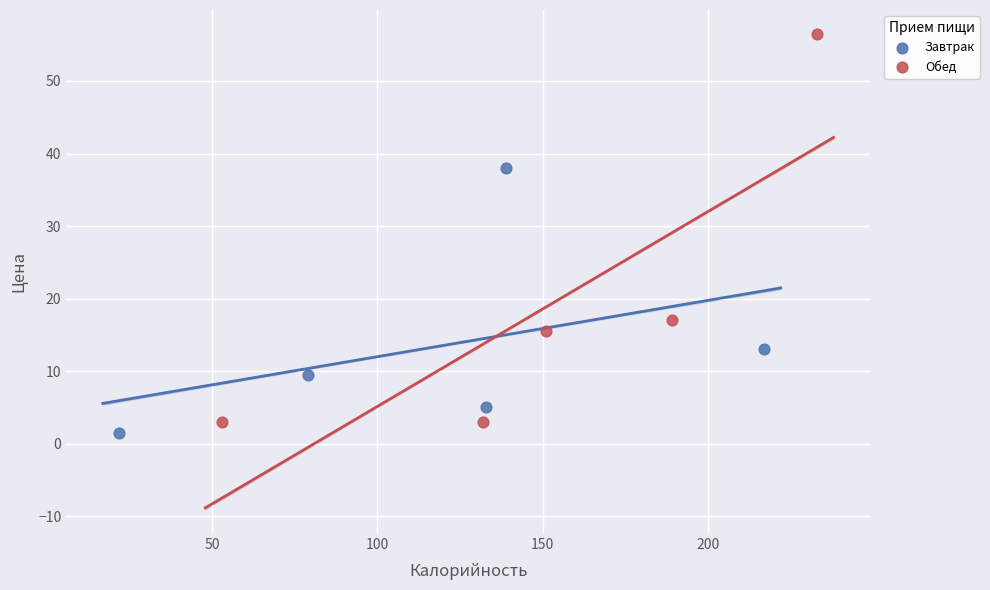

Which series reaches the maximum Y coordinate?

Обед